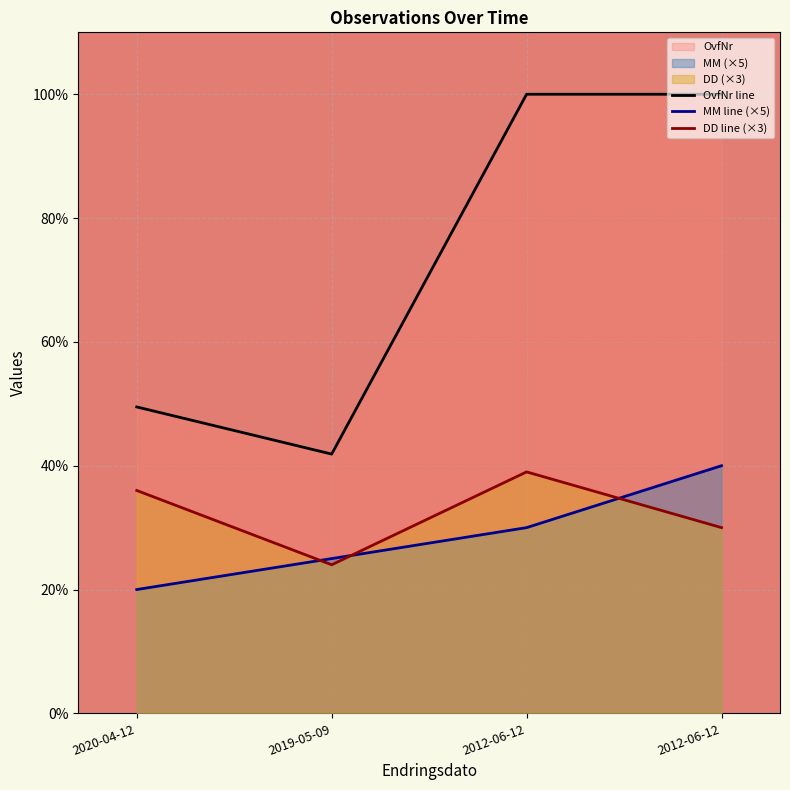

What is the minimum value for OvfNr?

41.9